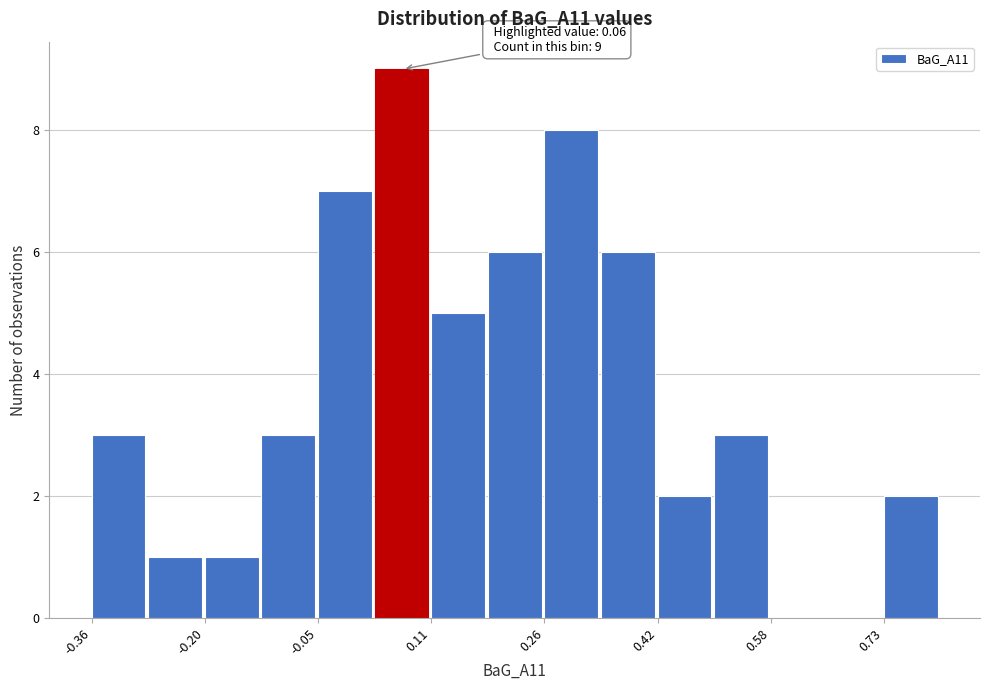

Around what value on the x-axis is the tallest bar? Give the approximate position of its centre, as read against the axis.

0.06